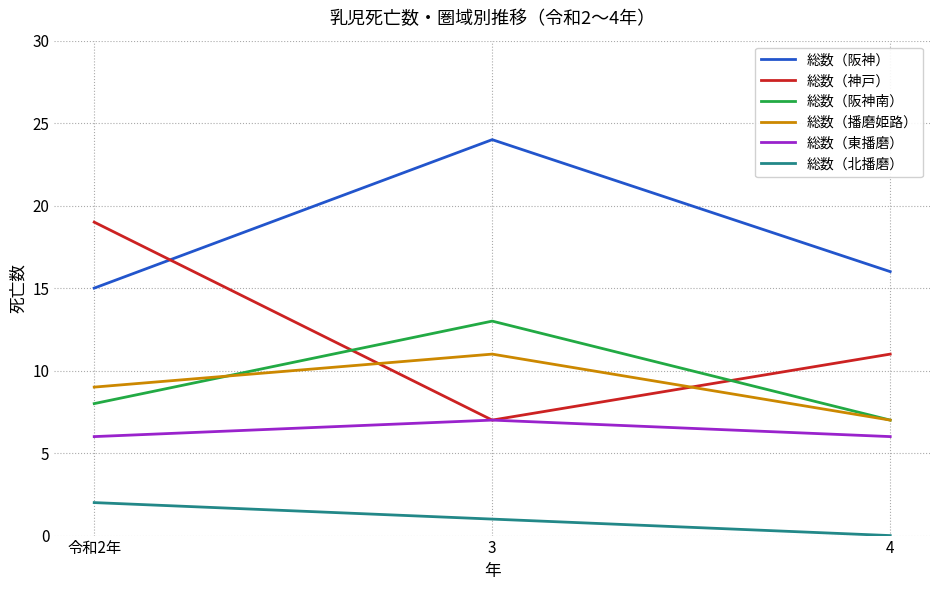

What is the label of the 2nd point from the right?

3